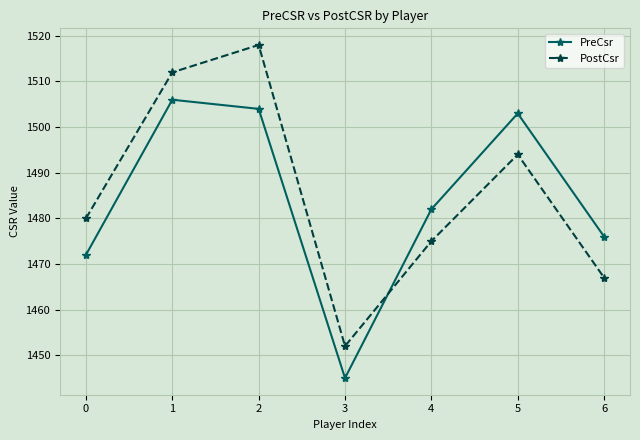

True or false: PreCsr has a value of 443 at 3.

False